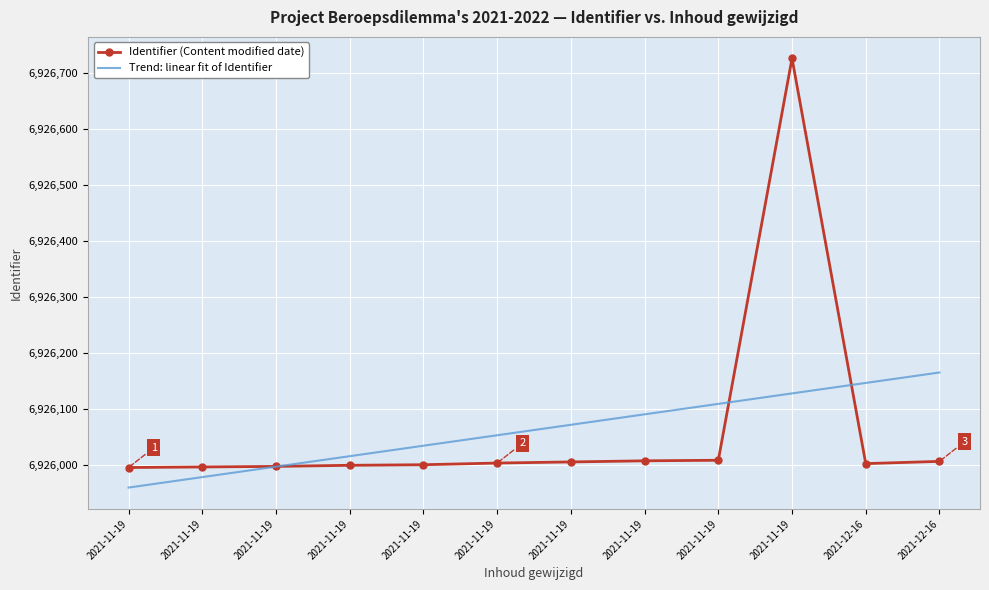

Between 2021-11-19 and 2021-11-19, which series saw the biggest shift?

Trend: linear fit of Identifier